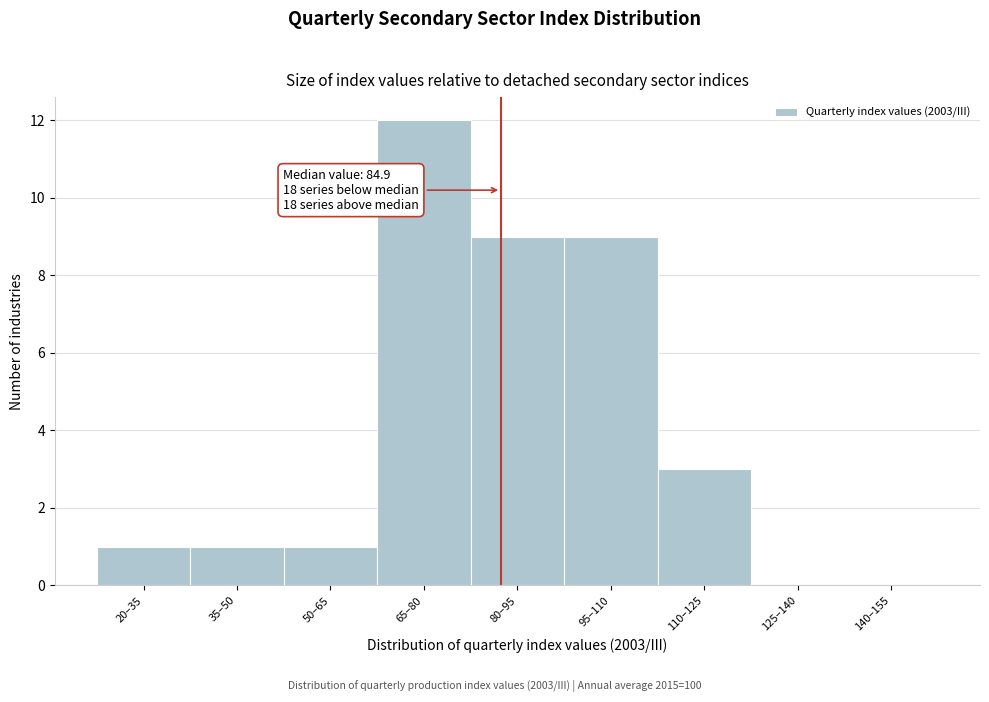

Reading left to right, what are all the values shown in this chart?

20–35=1	35–50=1	50–65=1	65–80=12	80–95=9	95–110=9	110–125=3	125–140=0	140–155=0